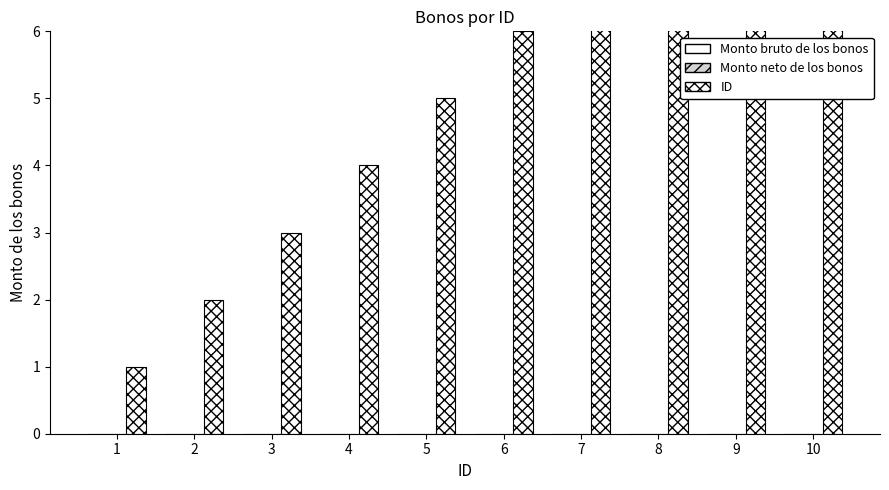

What is the spread (max minus min) of values at 7?

7